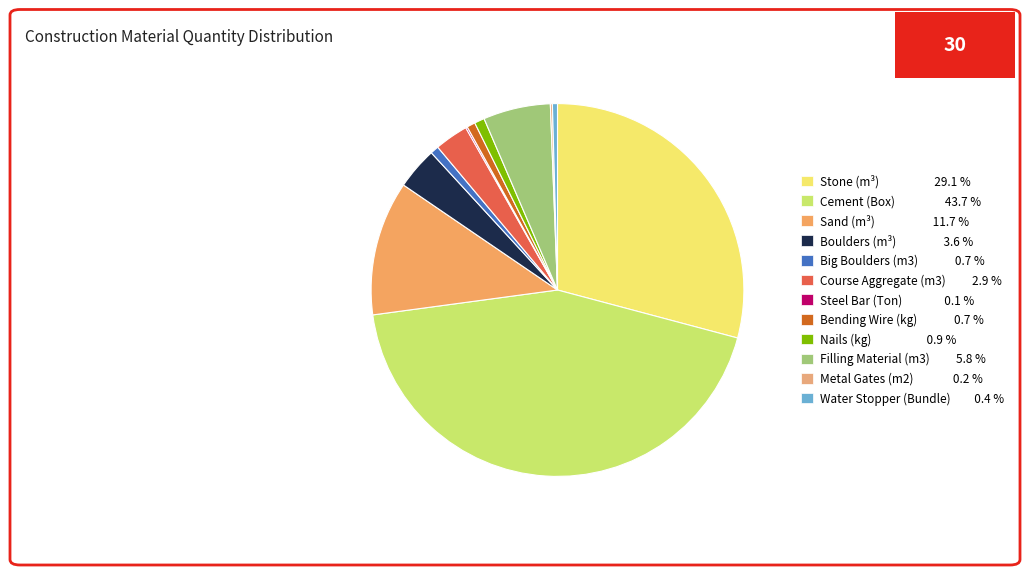

True or false: Course Aggregate (m3) accounts for 3% of the total.

True